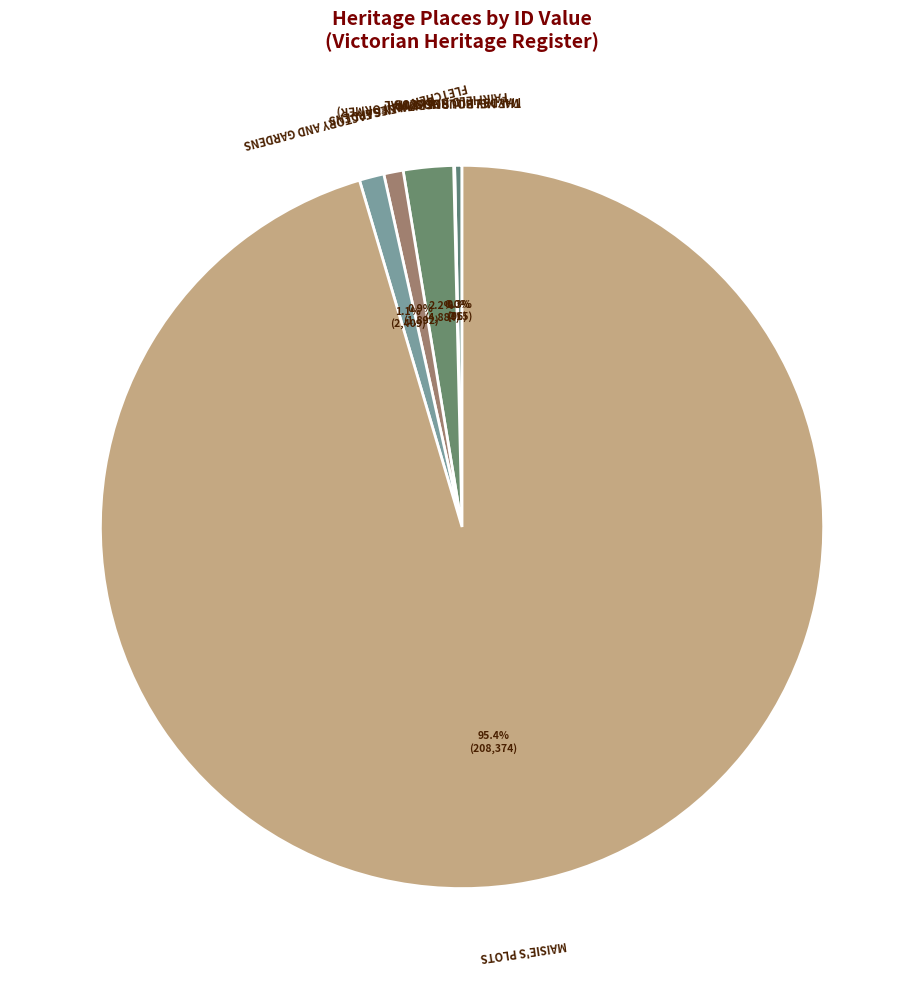

What is the majority slice?

MAISIE'S PLOTS